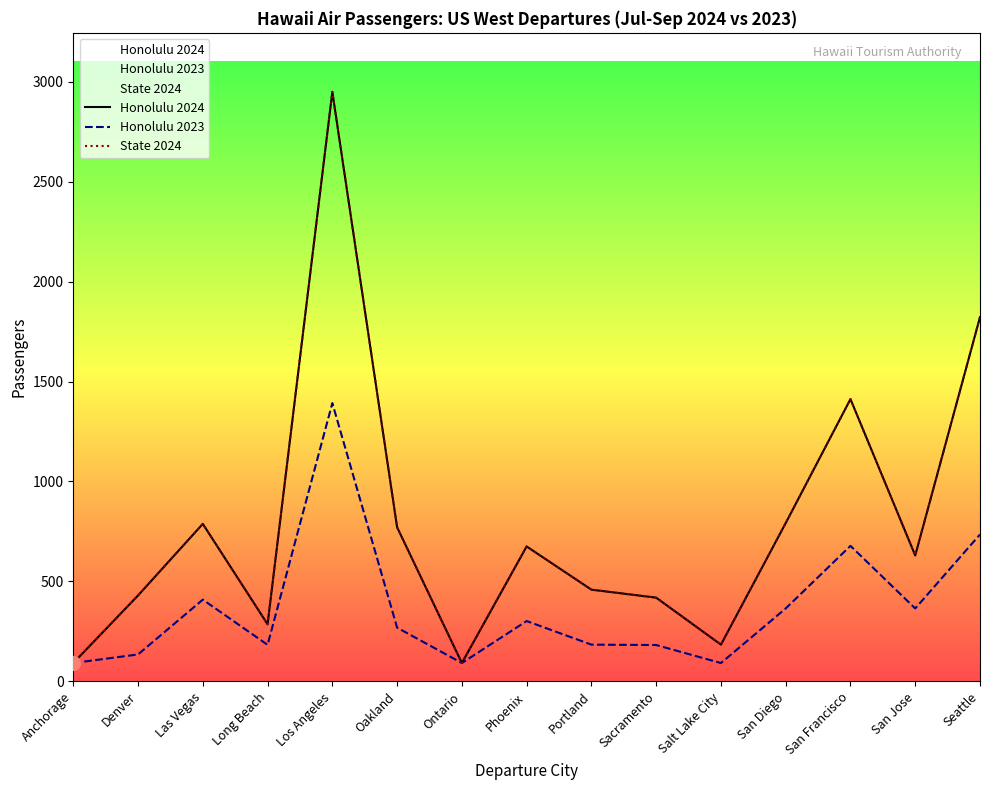

In Honolulu 2023, how many points are higher than both neighbors (excluding endpoints)?

4